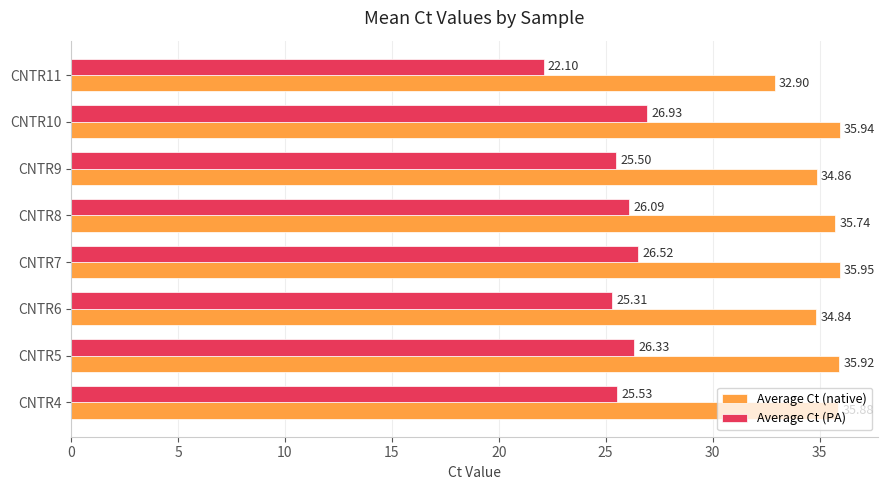

Which series has the widest spread of values?

Average Ct (PA)